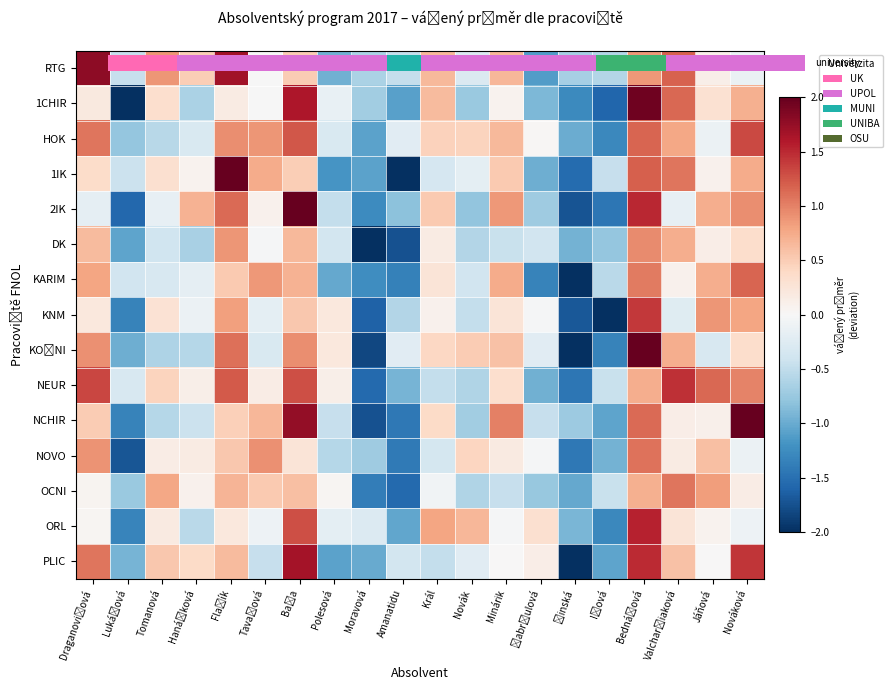

How many data points does each series have?

20